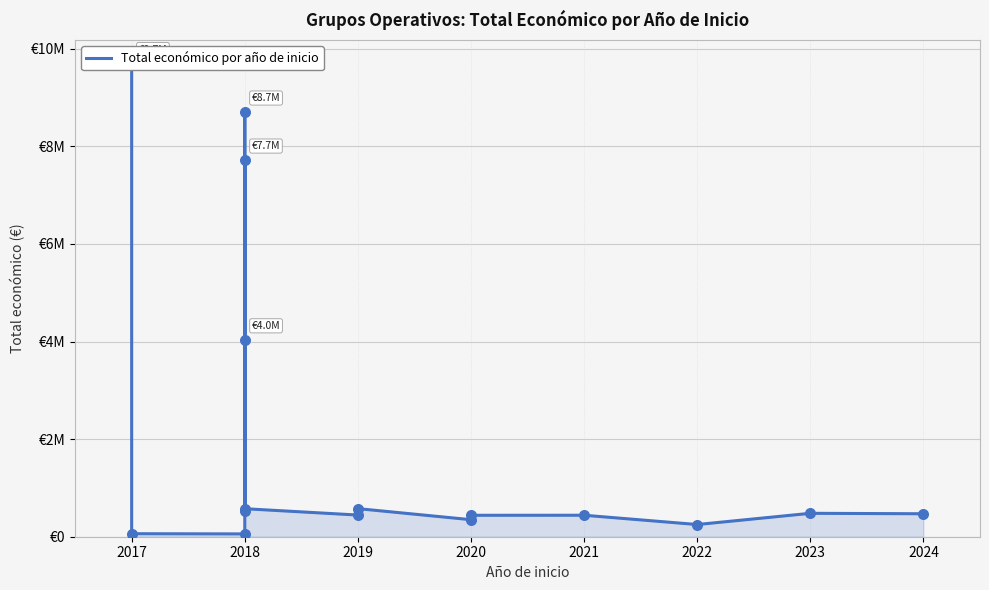

Between 2021 and 2019, which is larger?

2019